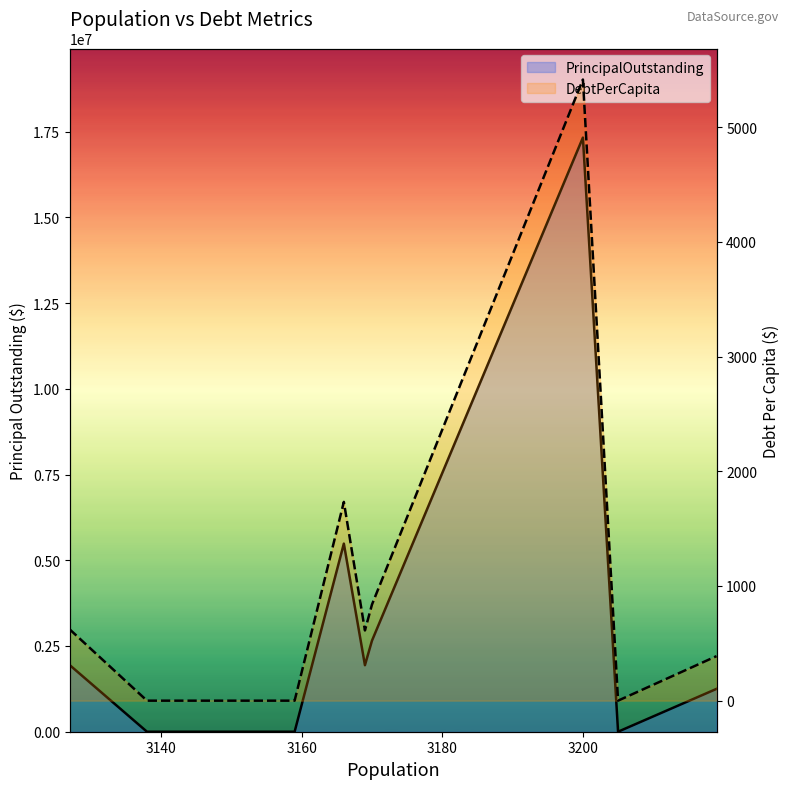

At which label is PrincipalOutstanding closest to 8662500?

3180